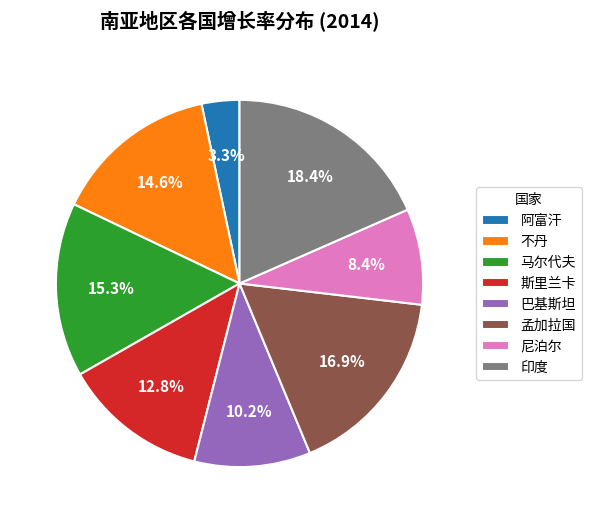

Does 阿富汗 account for over 50% of the chart?

No